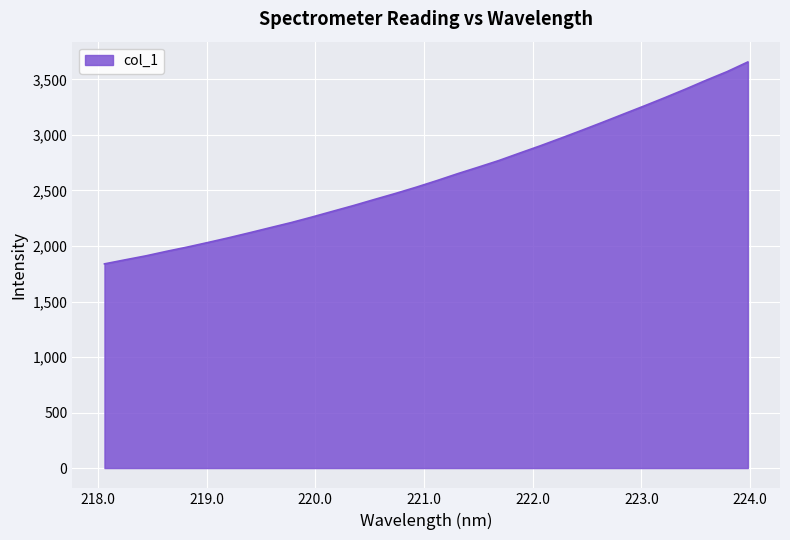

True or false: the data has more than 0 interior local peaks.

False